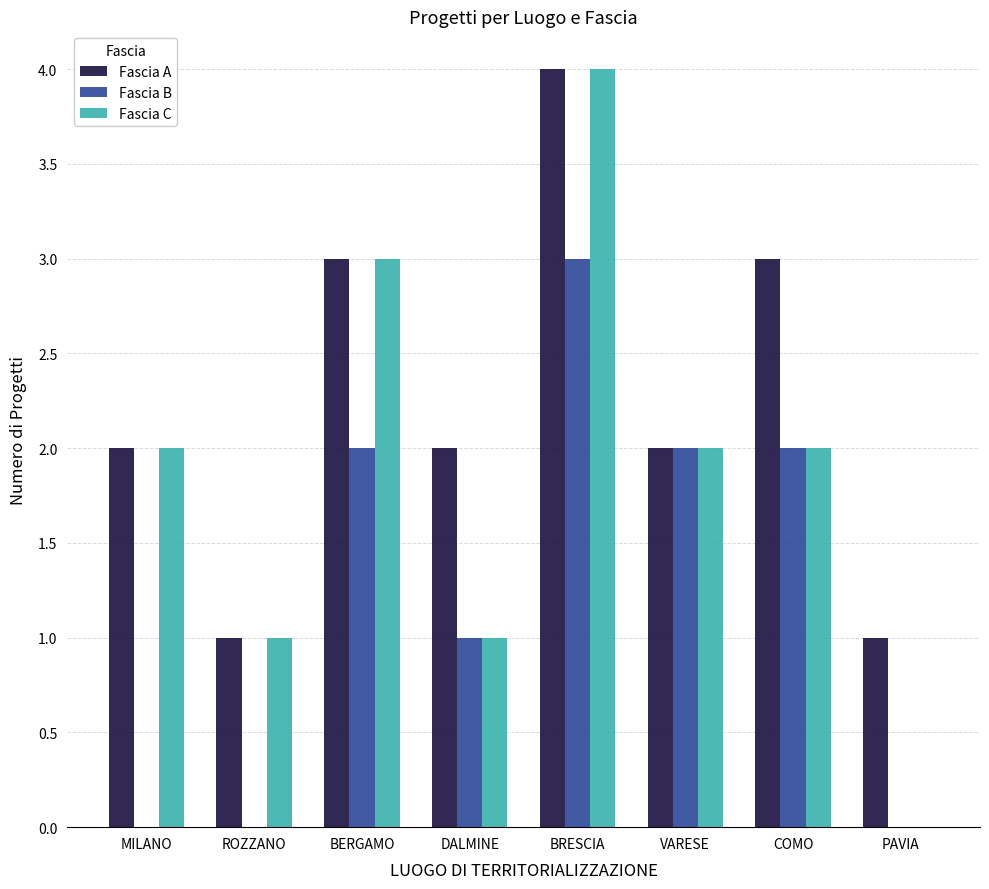

Reading left to right, transcribe all the data shown in this chart.

Fascia A: 2	1	3	2	4	2	3	1
Fascia B: 0	0	2	1	3	2	2	0
Fascia C: 2	1	3	1	4	2	2	0